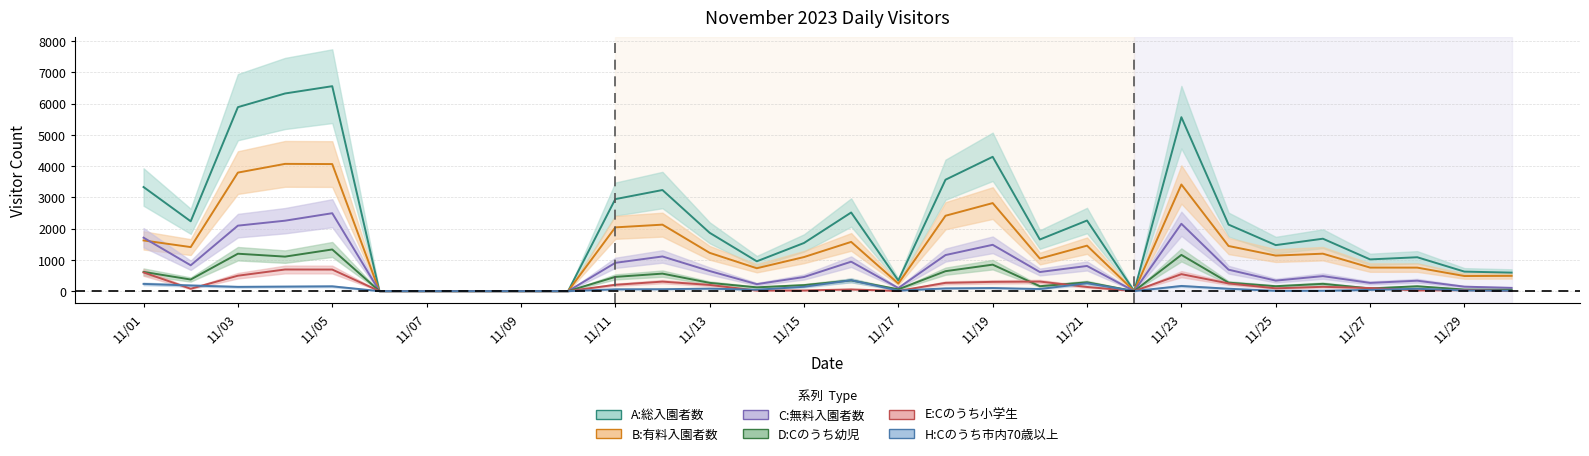

Between 11/20 and 11/29, which is larger?

11/20